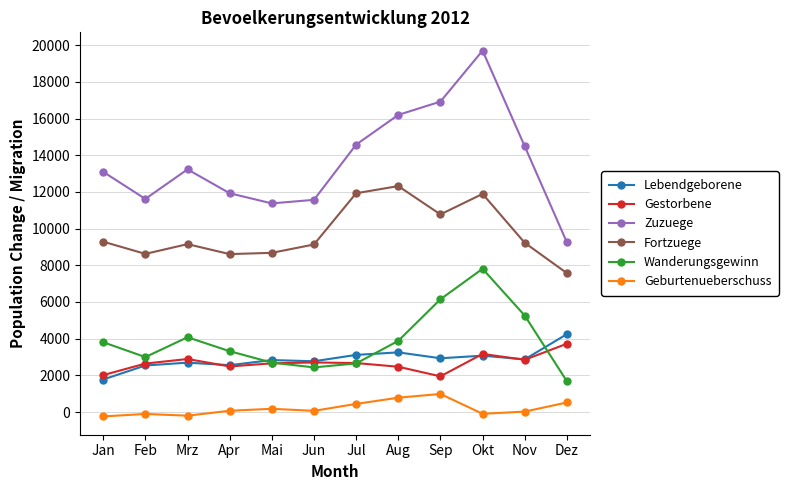

What is the total value across all series at Feb?

28314